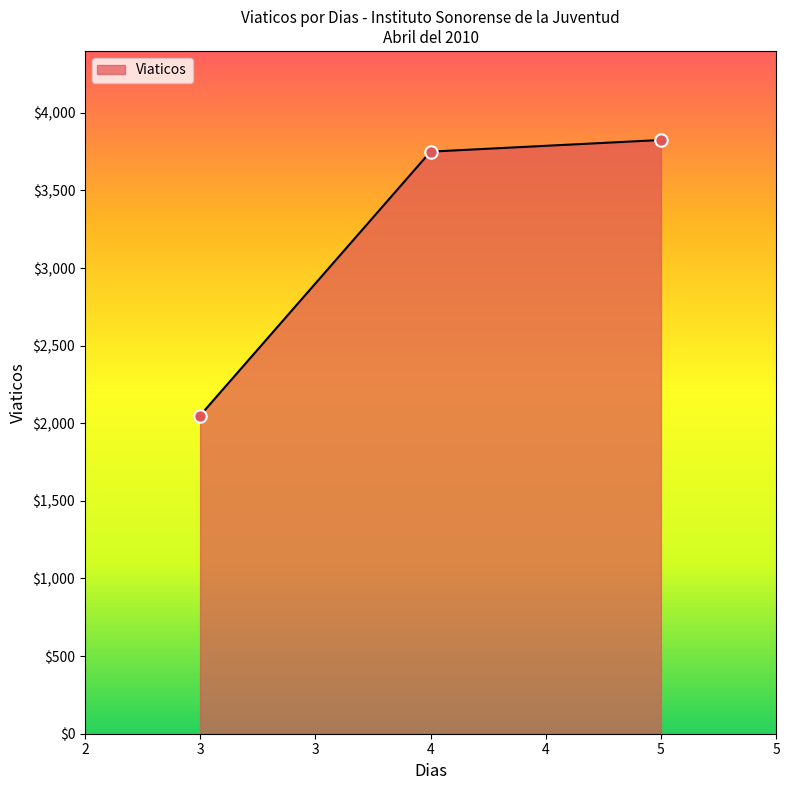

Approximately how many times larger is the value at 3 compared to 5?

0.5